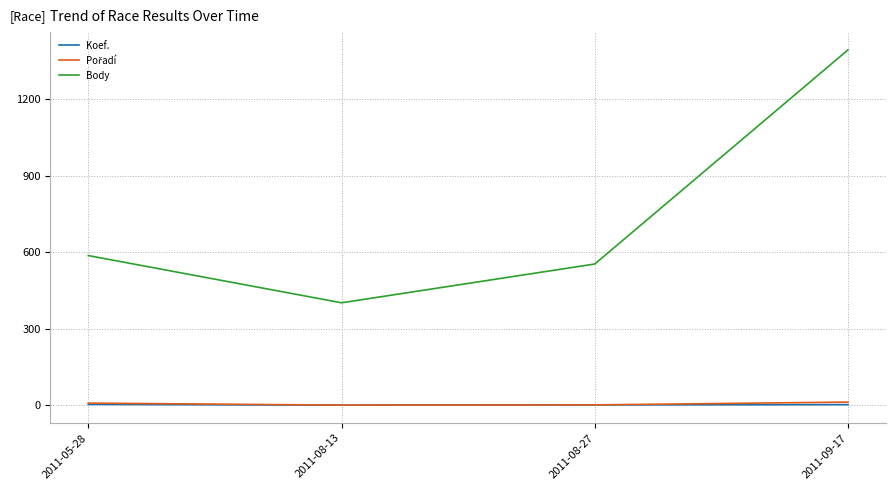

List the labels in order of Body value, largest first.

2011-09-17, 2011-05-28, 2011-08-27, 2011-08-13